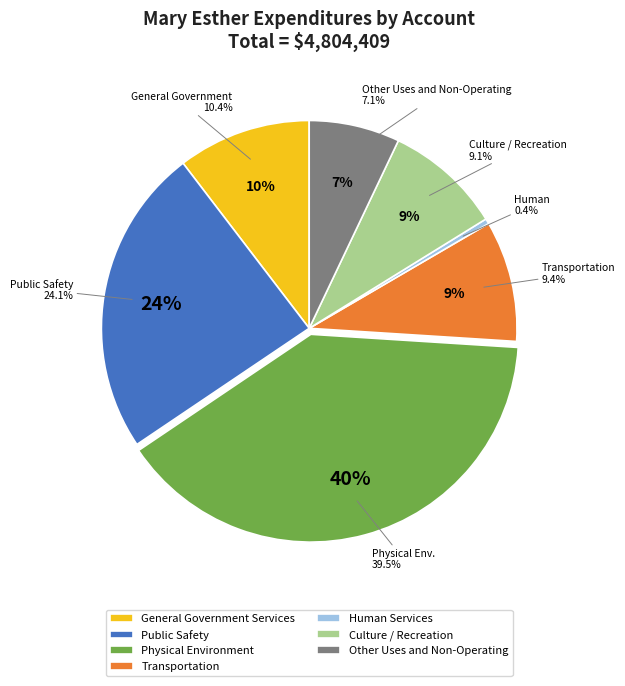

Does Human Services account for over 50% of the chart?

No